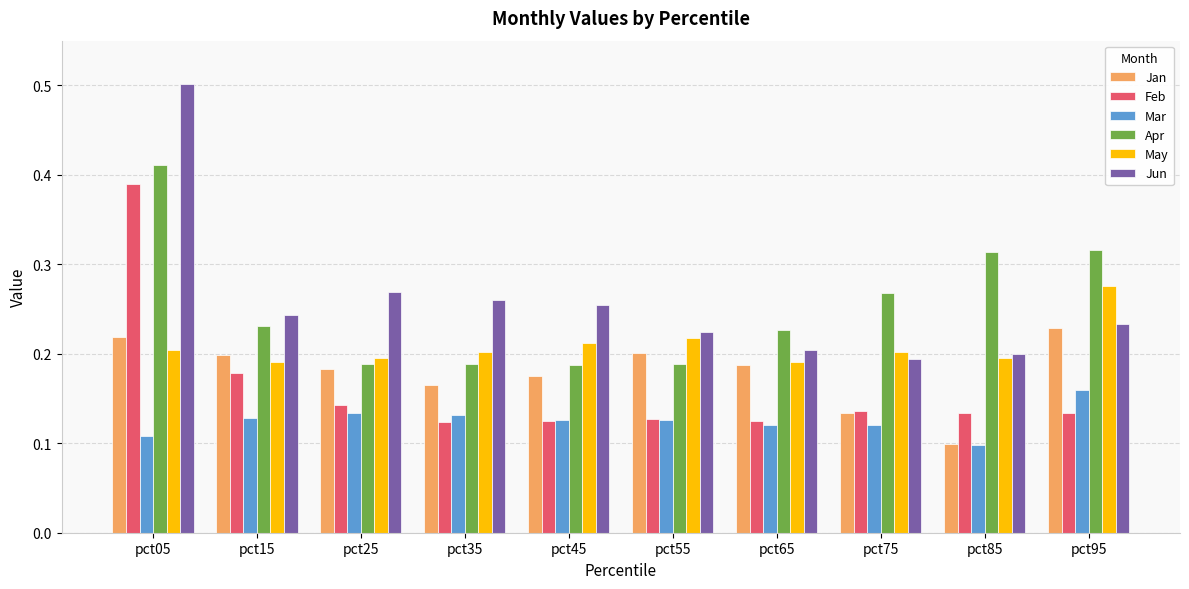

Which series has the widest spread of values?

Jun